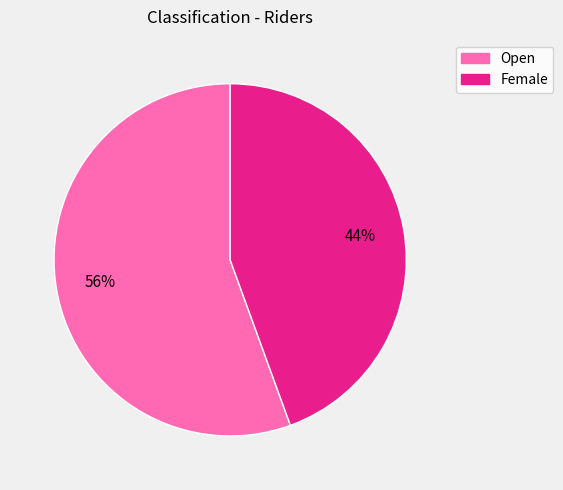

Combined, do Open and Female account for over 50%?

Yes